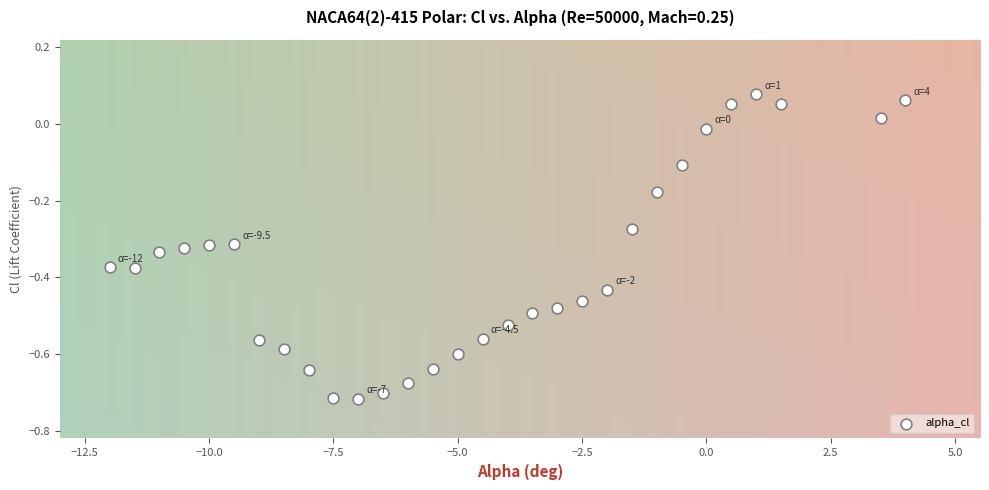

What is the range of X values (max minus min)?

16.0